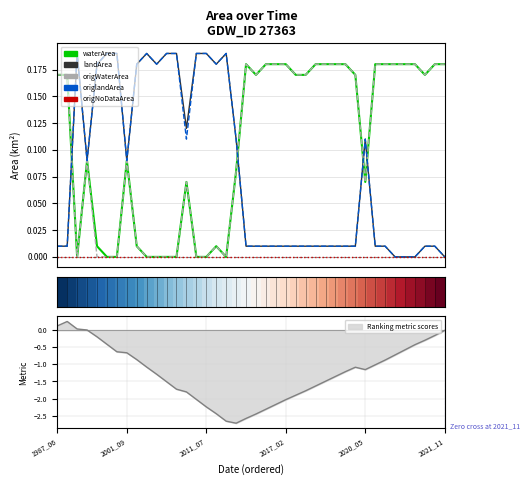

Where is origWaterArea nearest to the value 0?

2011_07